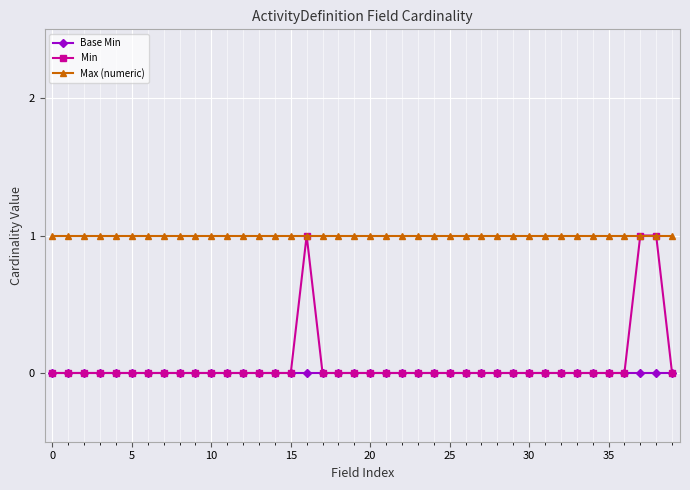

Which series has the widest spread of values?

Min